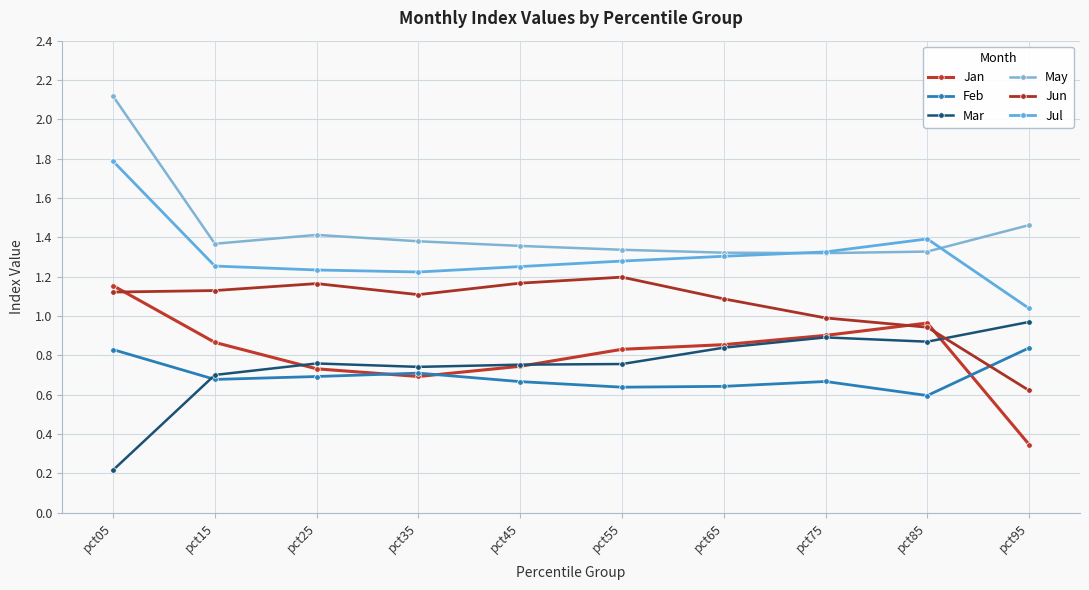

What is the difference between the Jul values at pct35 and pct75?

0.1